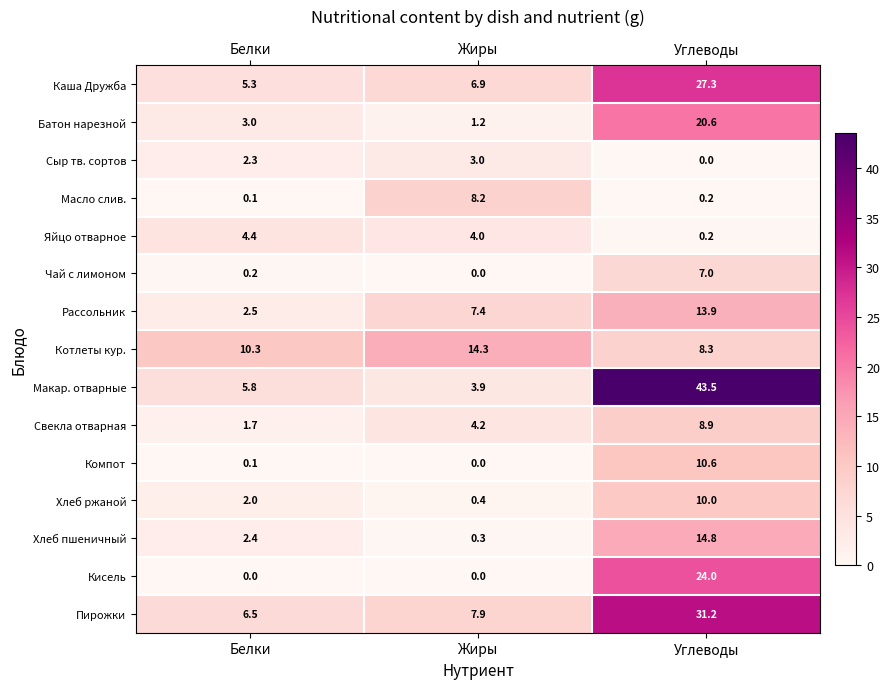

Count the number of categories in the chart.

3